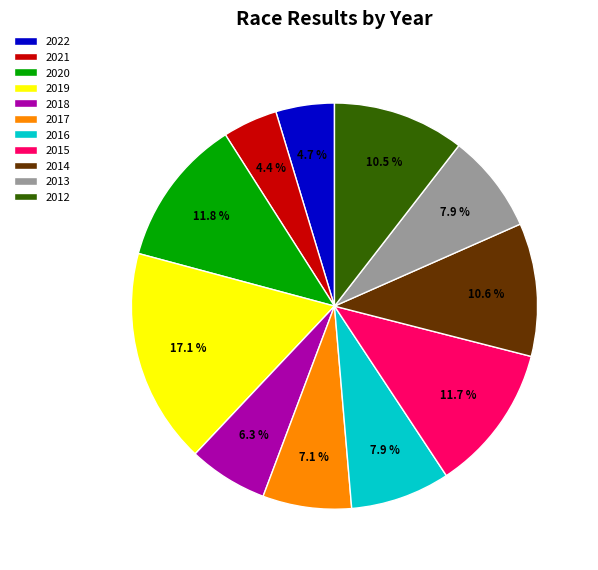

Does 2019 account for over 50% of the chart?

No